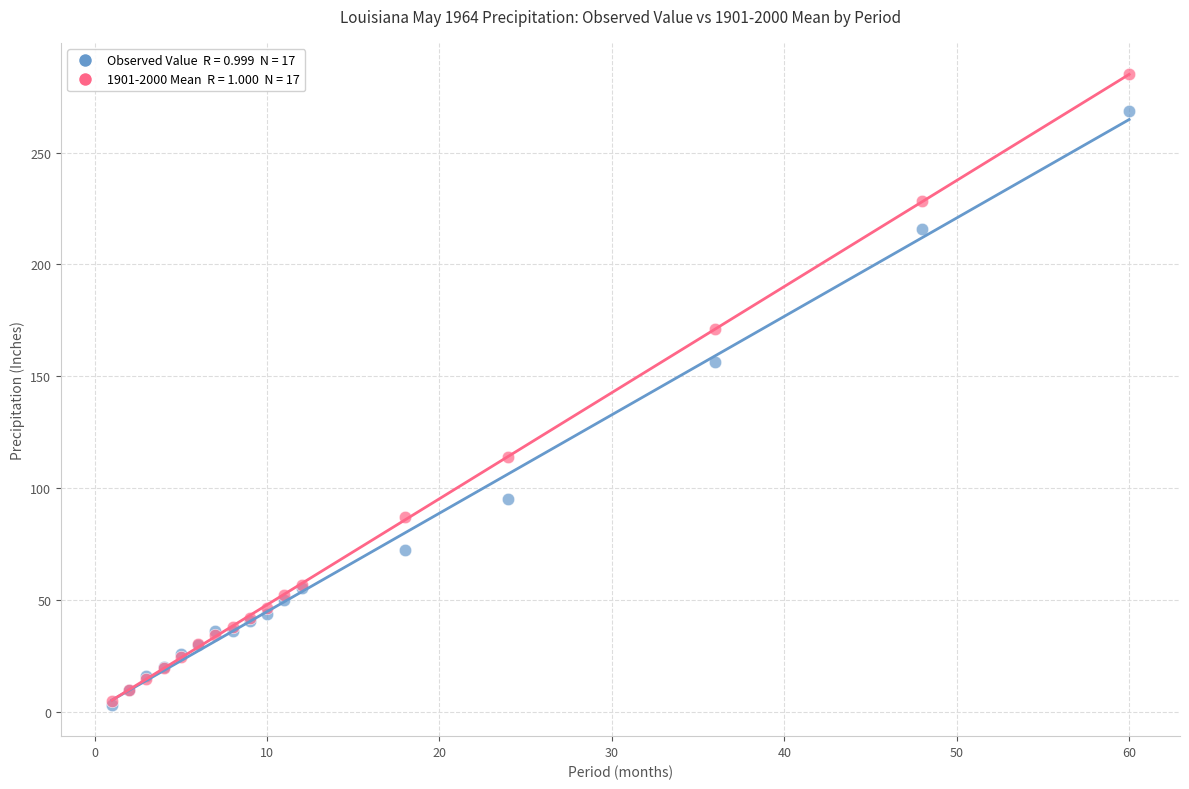

Across all series, what Y value is closest to 144?

156.5